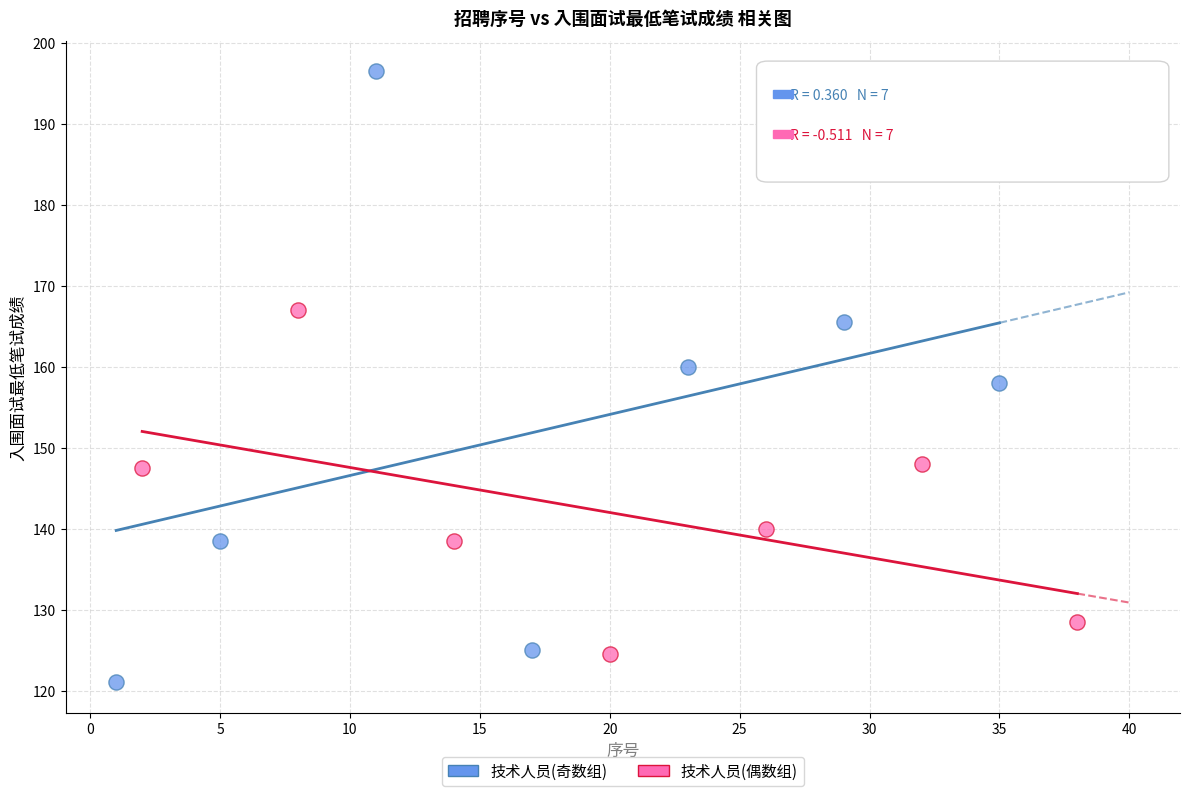

Which series has the largest Y range (max minus min)?

技术人员(奇数组)